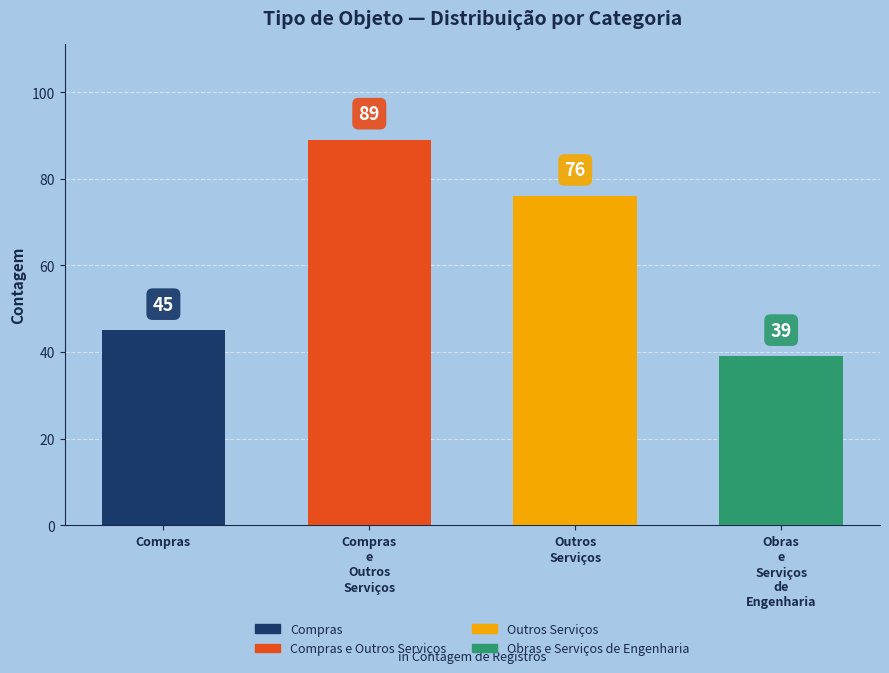

At which label is the value closest to 64?

Outros
Serviços